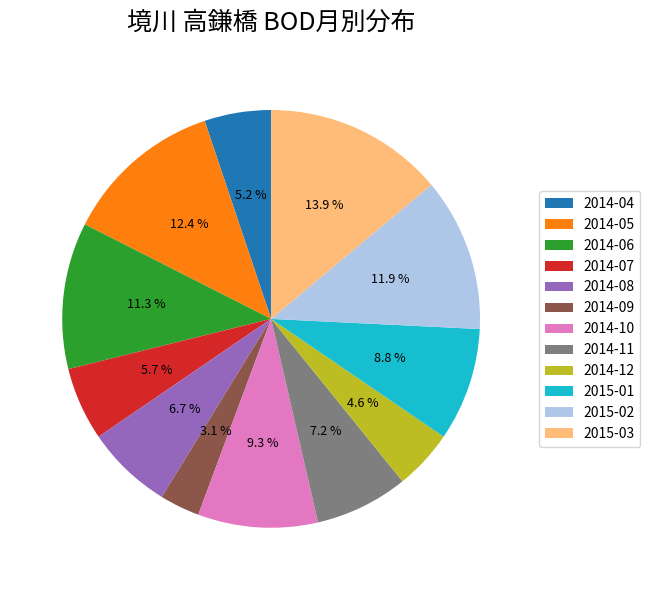

Is 2015-02 the majority of the pie?

No